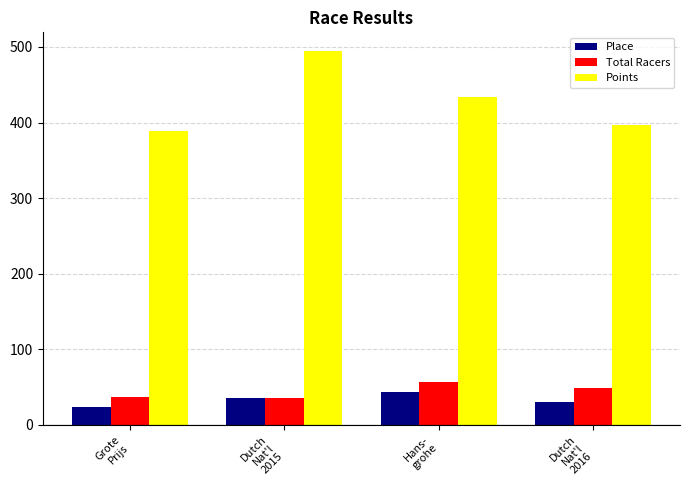

Rank the categories by Points value from lowest to highest.

Grote
Prijs, Dutch
Nat'l
2016, Hans-
grohe, Dutch
Nat'l
2015